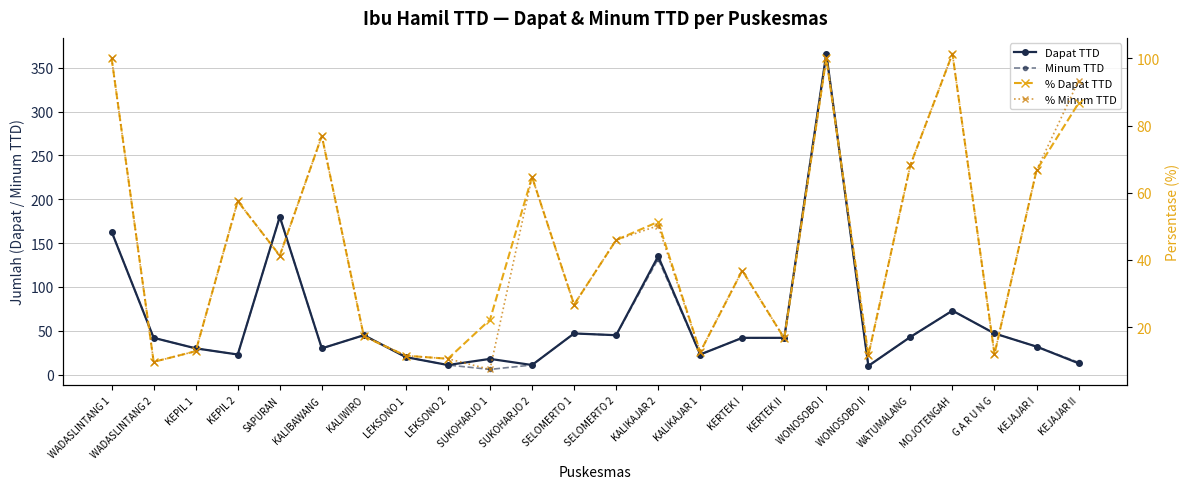

Which series changed the most between KEPIL 1 and KALIKAJAR 1?

Dapat TTD